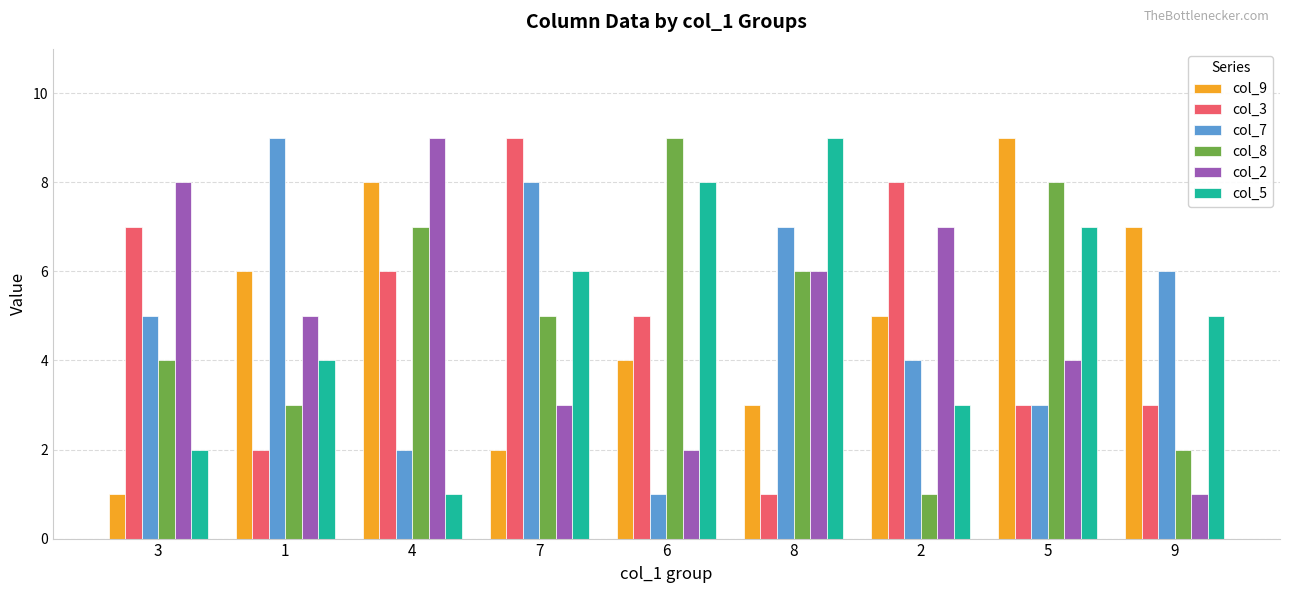

Are the bars grouped side by side (vs. stacked)?

Yes